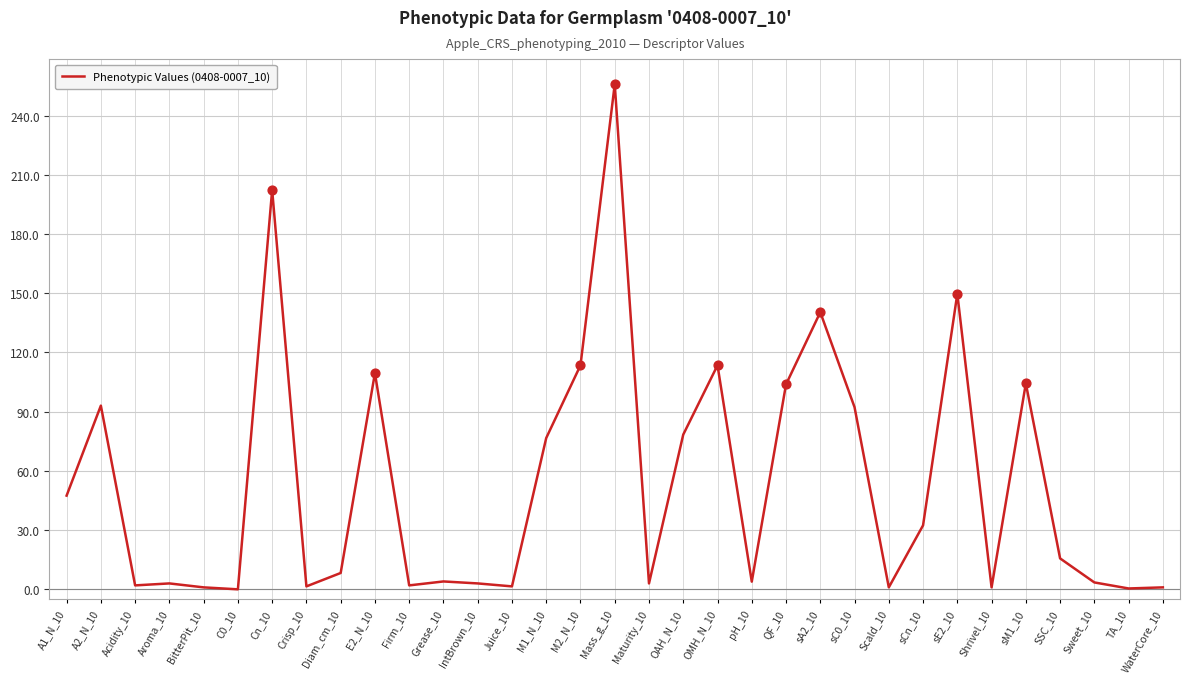

Between Grease_10 and Crisp_10, which is larger?

Grease_10